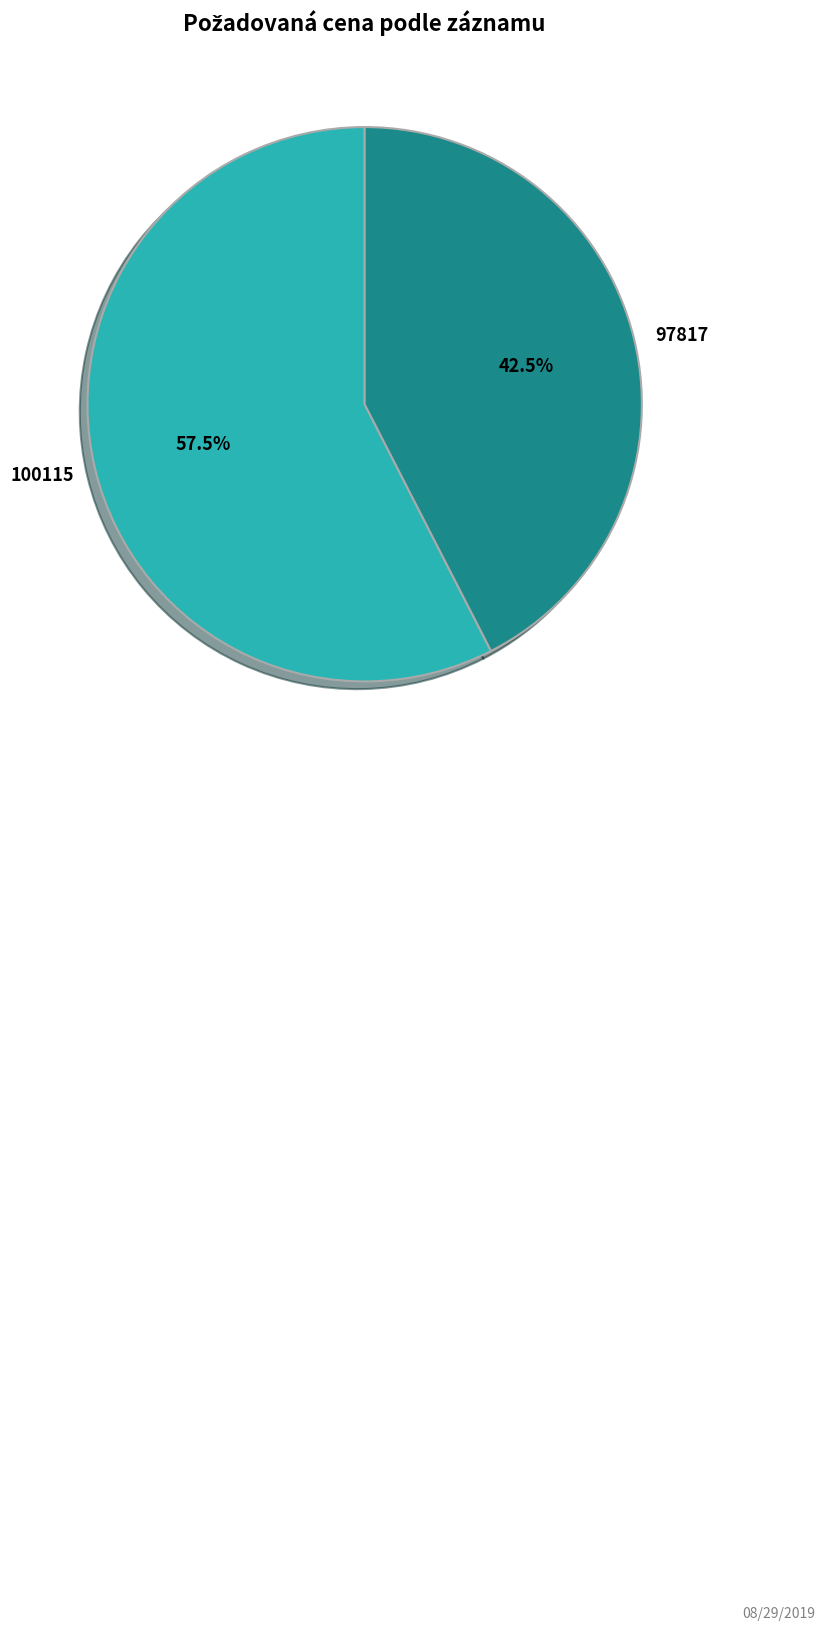

To the nearest percent, what is the average slice percentage?

50%